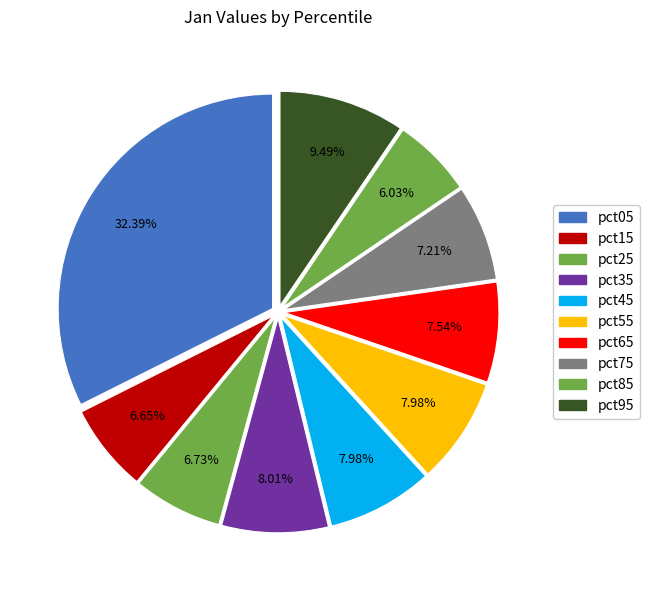

Which category has the biggest portion of the pie?

pct05